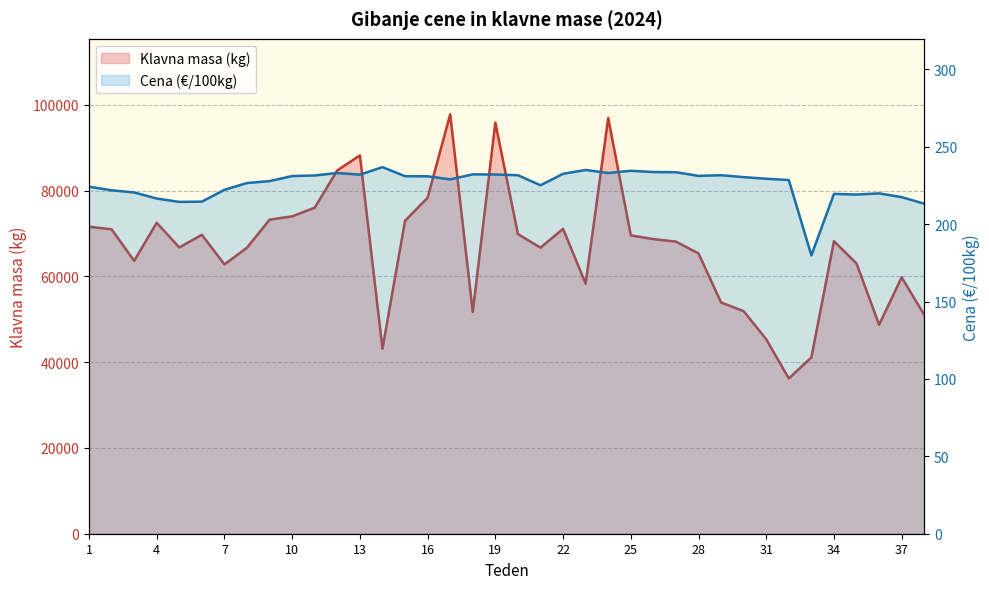

What is the total value across all series at 7?

63002.2